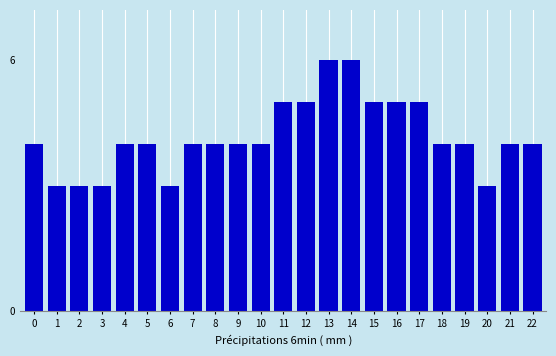

Reading left to right, transcribe all the data shown in this chart.

4	3	3	3	4	4	3	4	4	4	4	5	5	6	6	5	5	5	4	4	3	4	4